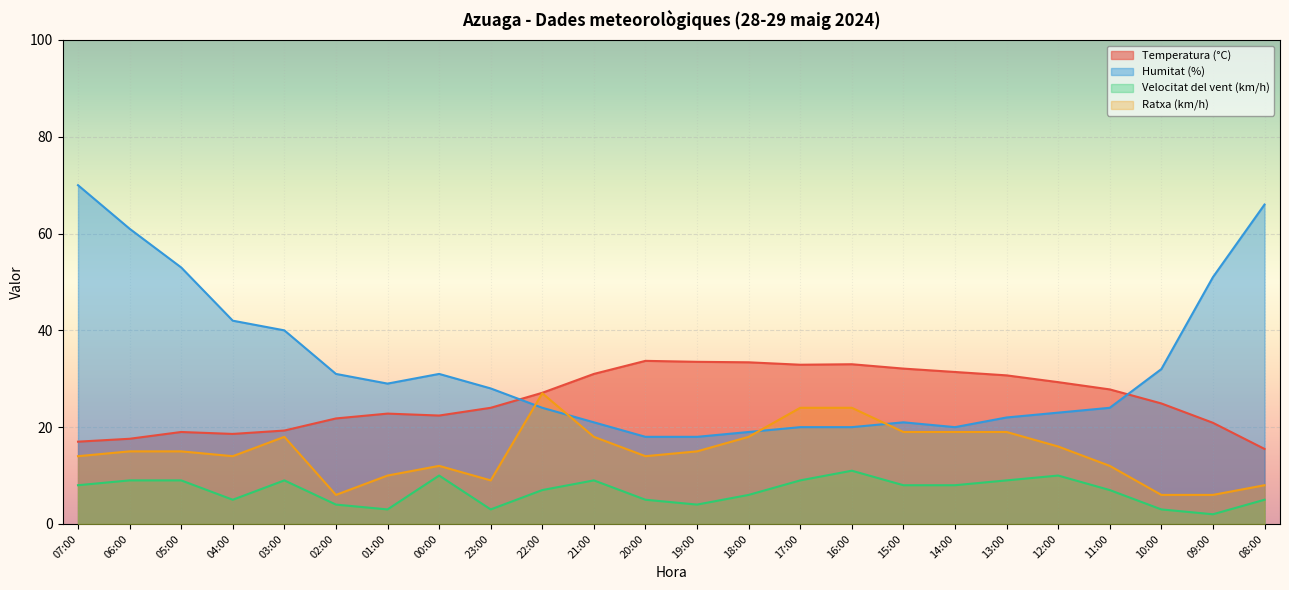

The Temperatura (°C) series shows 33.4 at 18:00. True or false?

True